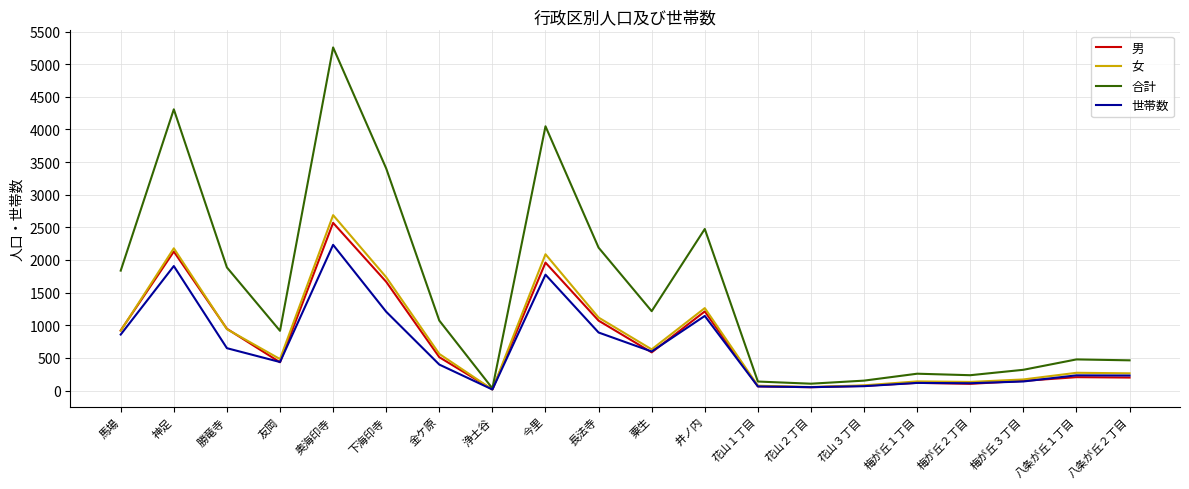

True or false: 男 has a value of 433 at 友岡.

True